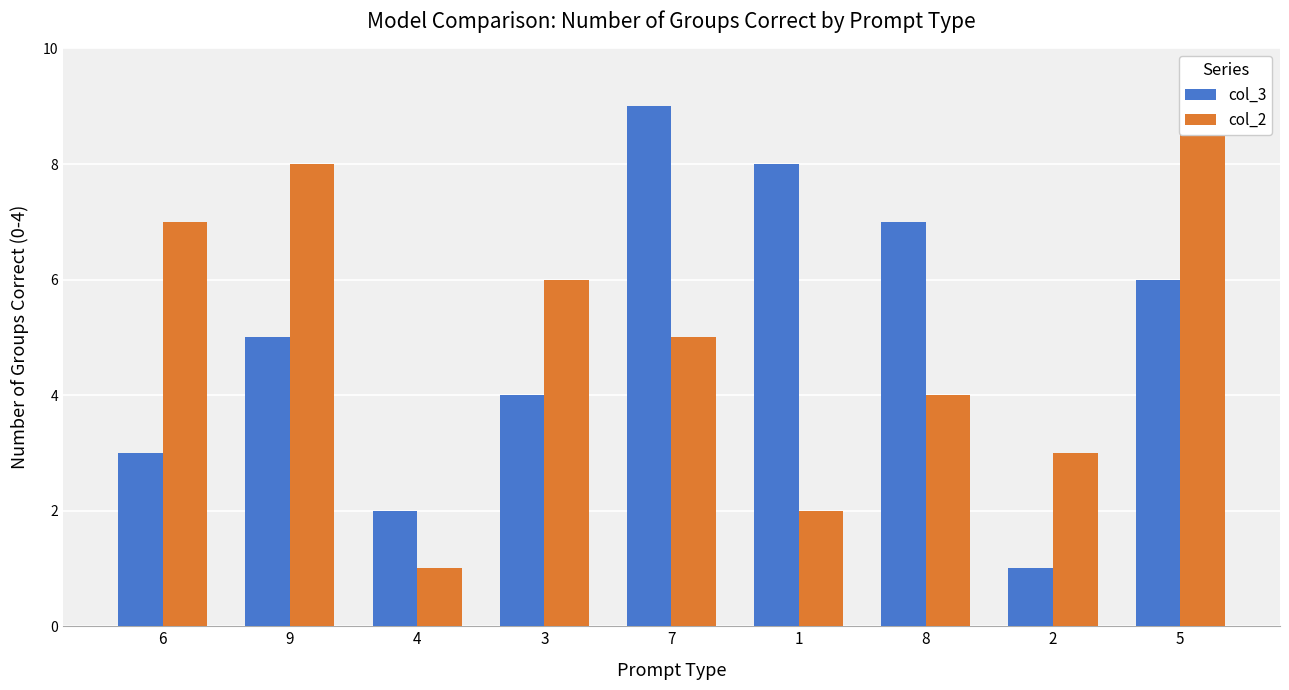

Read the col_2 value at 5.

9